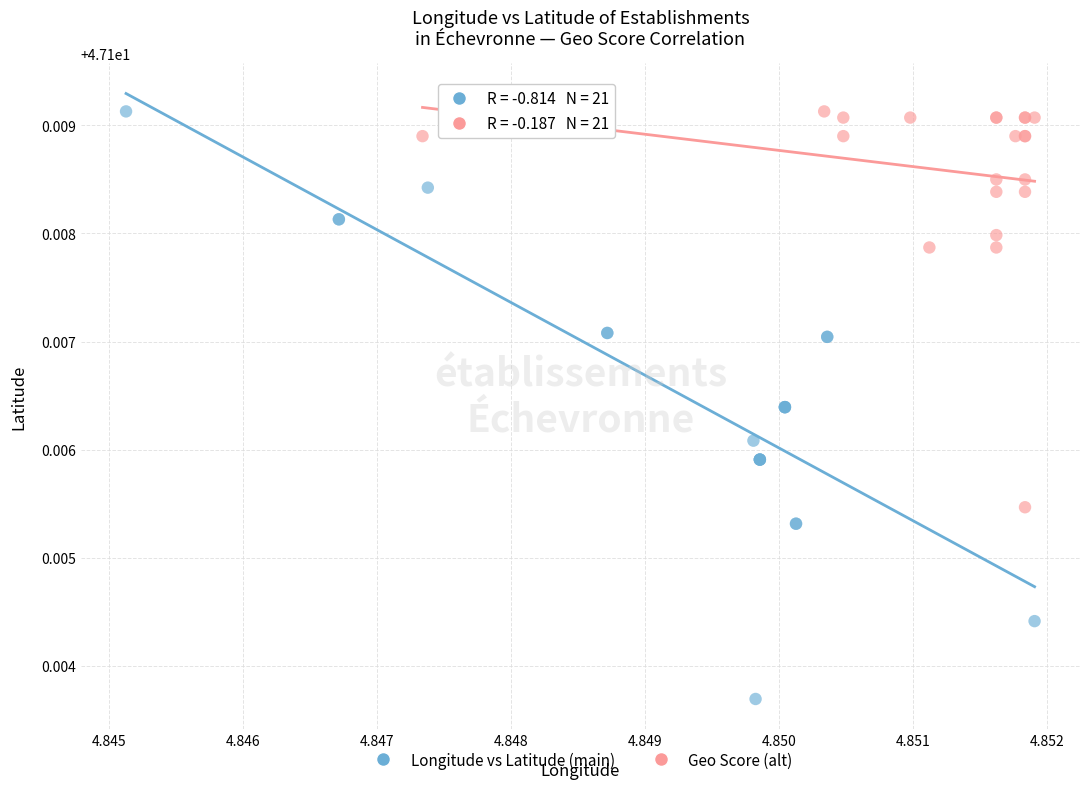

Which series reaches the minimum Y coordinate?

Longitude vs Latitude (main)